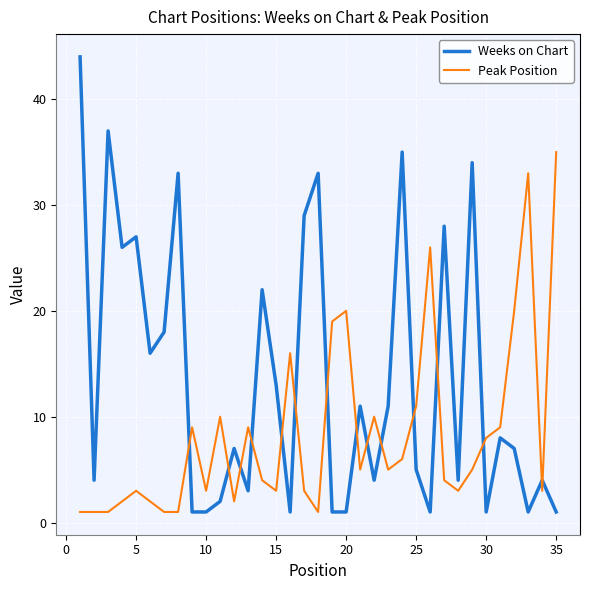

What is the difference between the maximum and minimum values in the Weeks on Chart series?

43